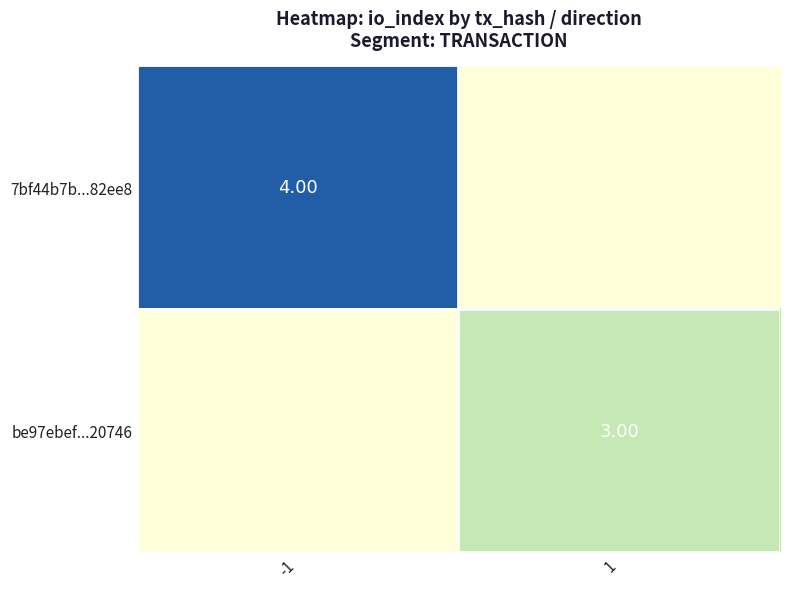

The be97ebef...20746 series shows 4 at 1. True or false?

False